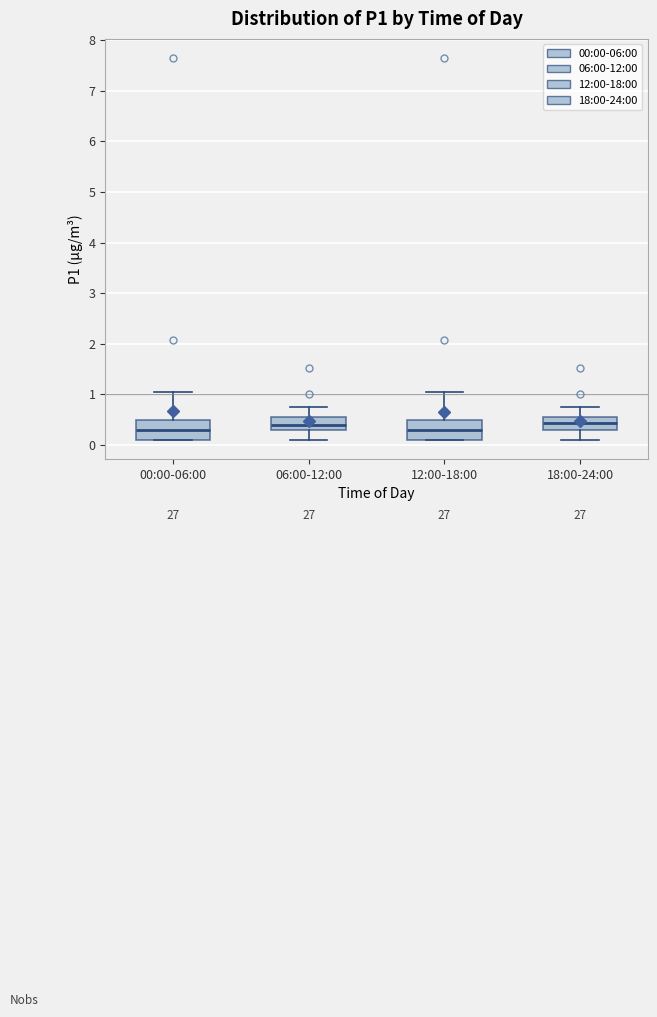

Where does the median line of the box for 12:00-18:00 sit on the y-axis? The values are not printed on the chart, so give them approximately, as read against the axis.

0.3